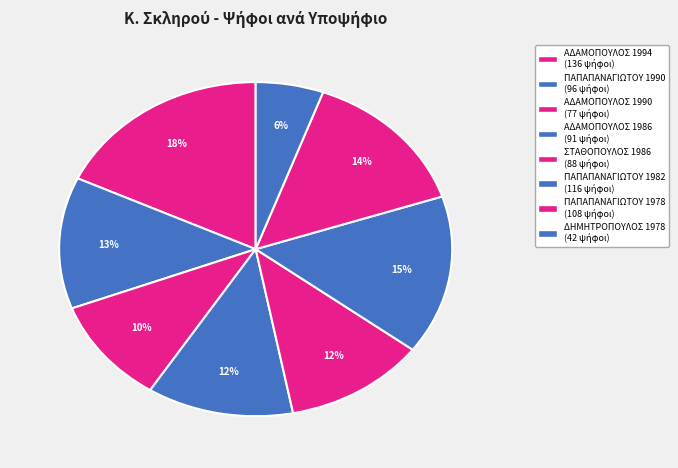

Count the number of slices in the pie.

8